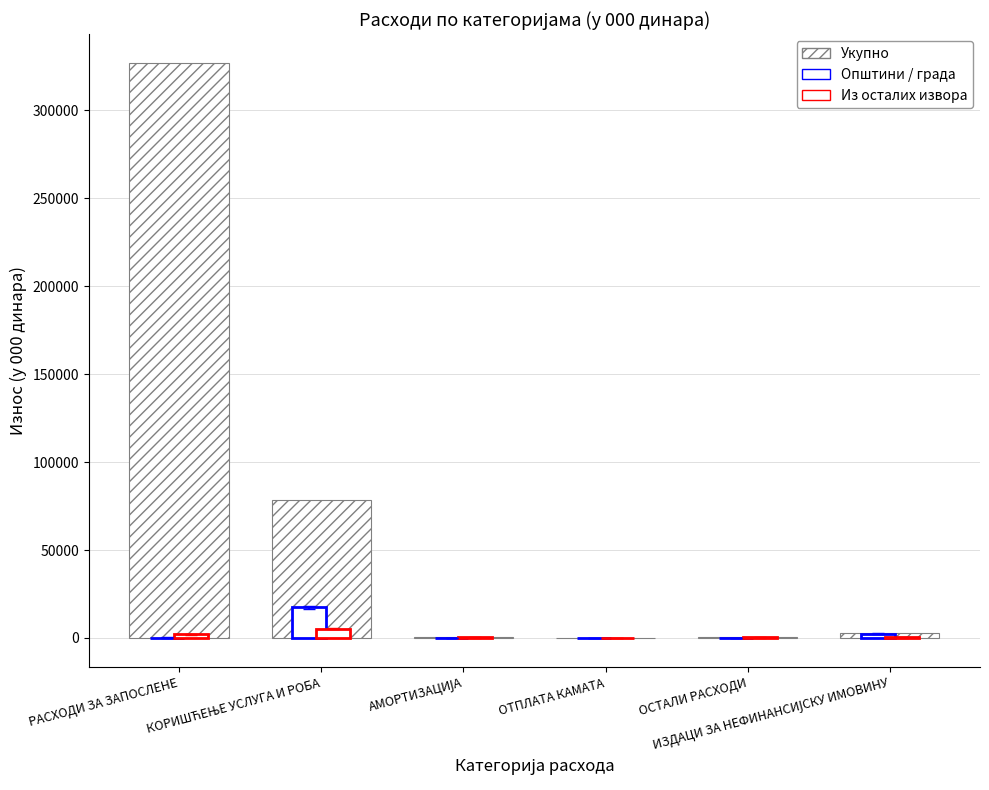

At how many categories does at least one series exceed 27797?

2